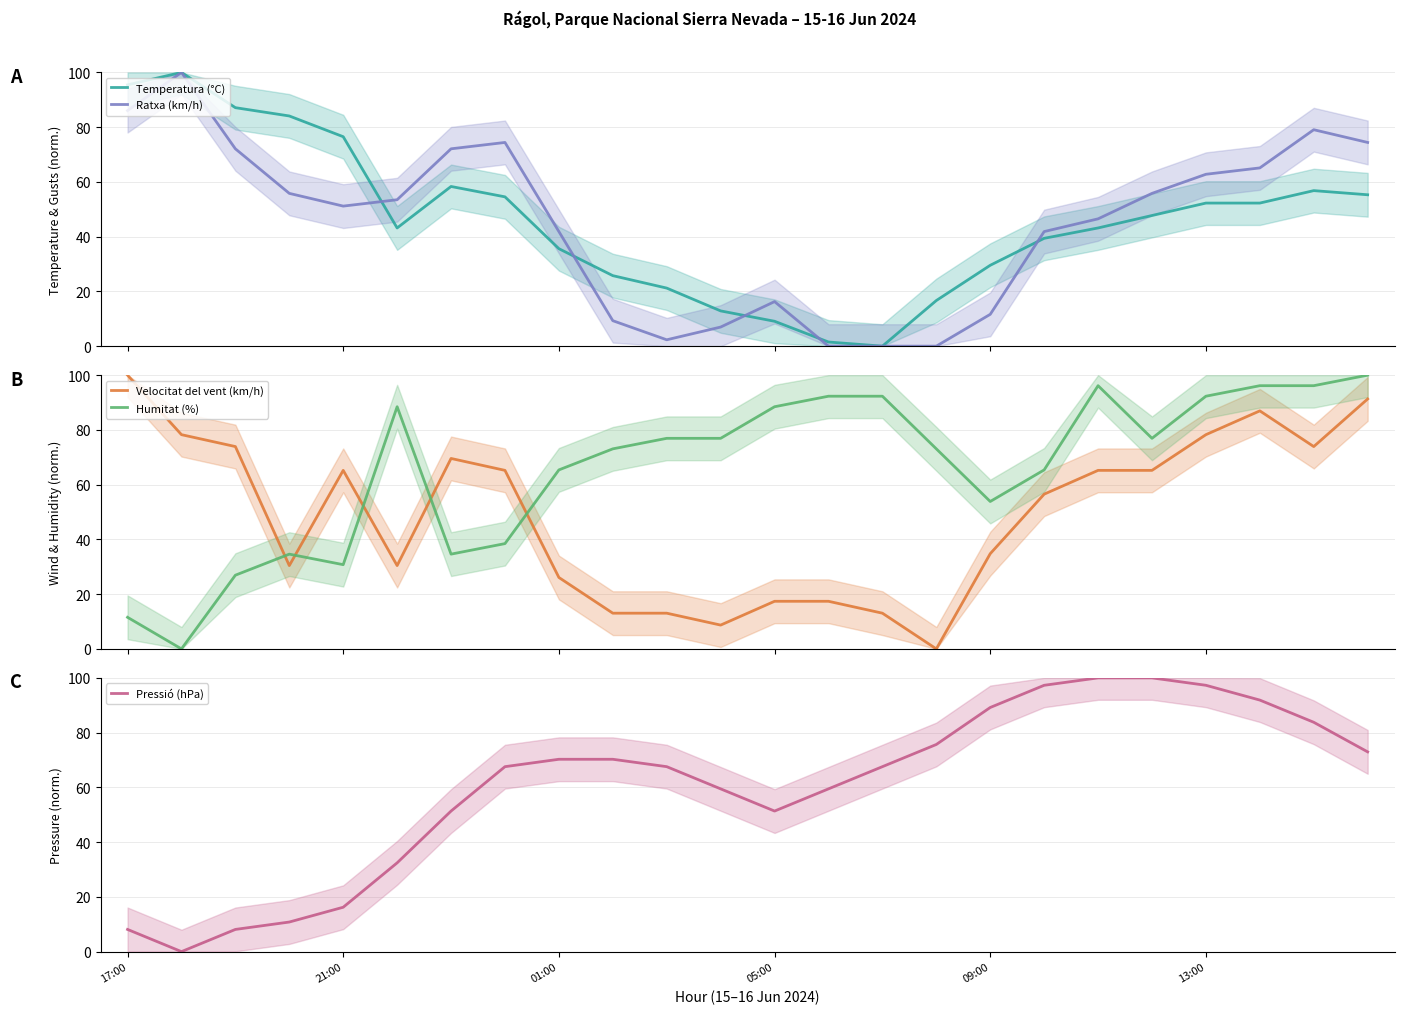

What is the difference between the maximum and minimum values in the Temperatura (°C) series?

100.0